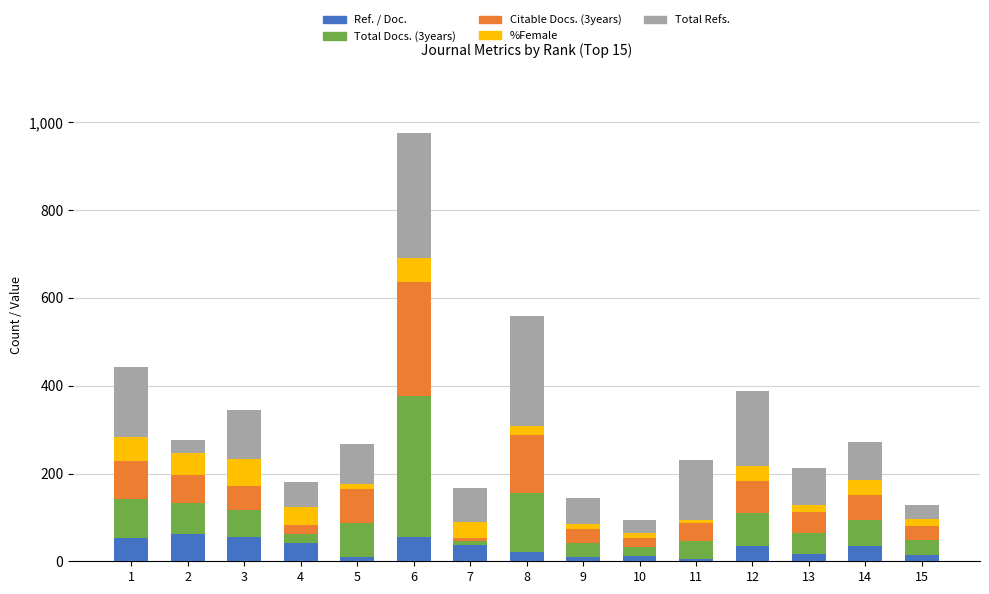

At which category is the sum across all series the highest?

6